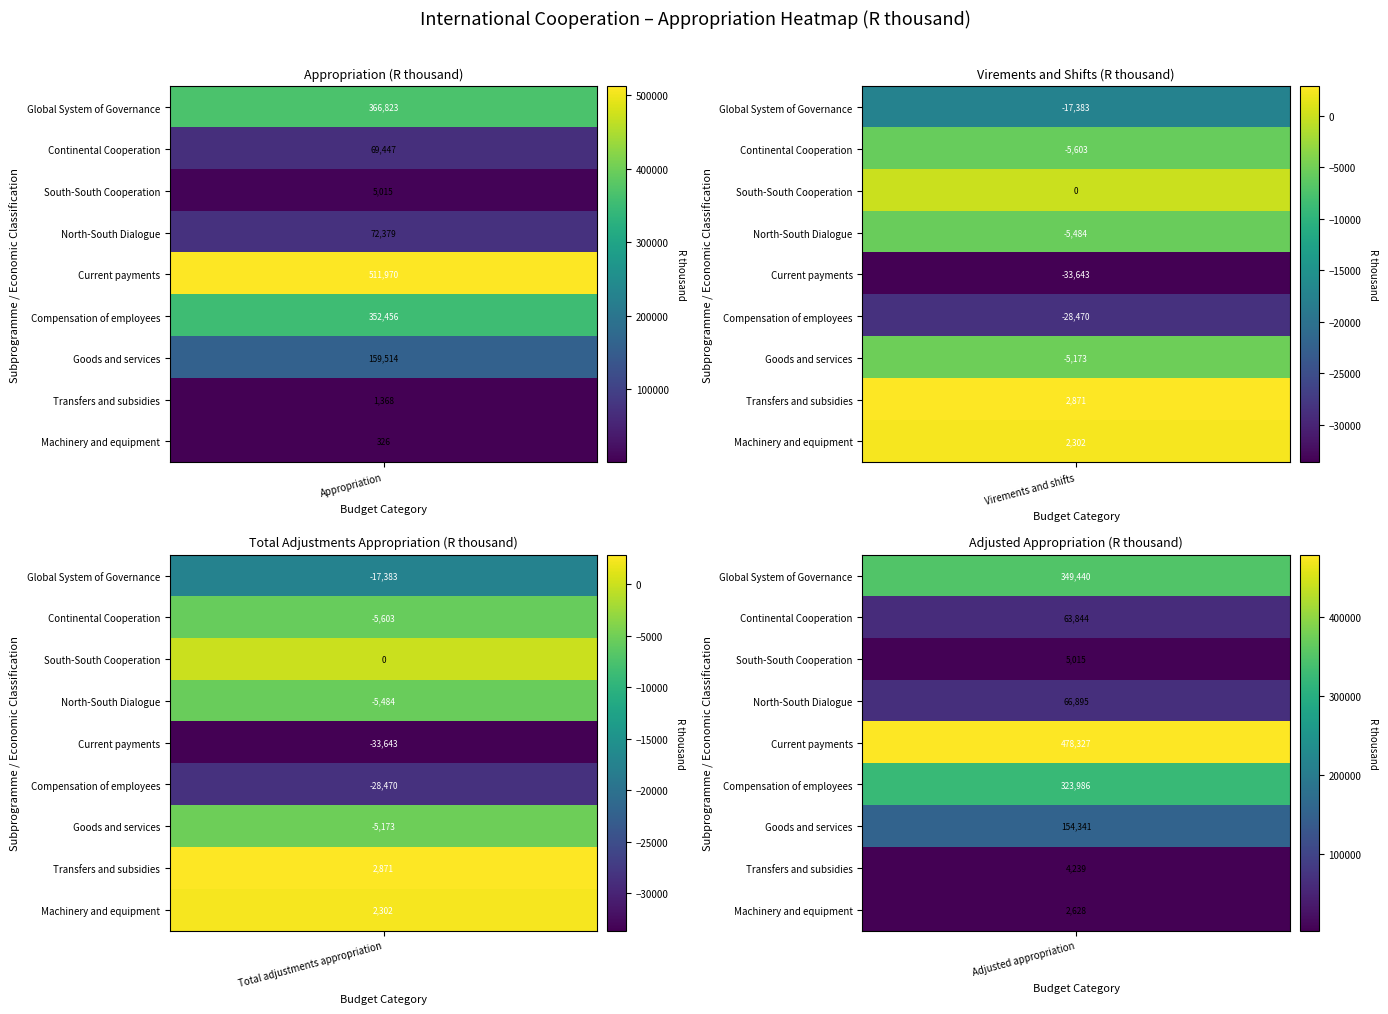

Which has a higher value, 5 or 6?

5